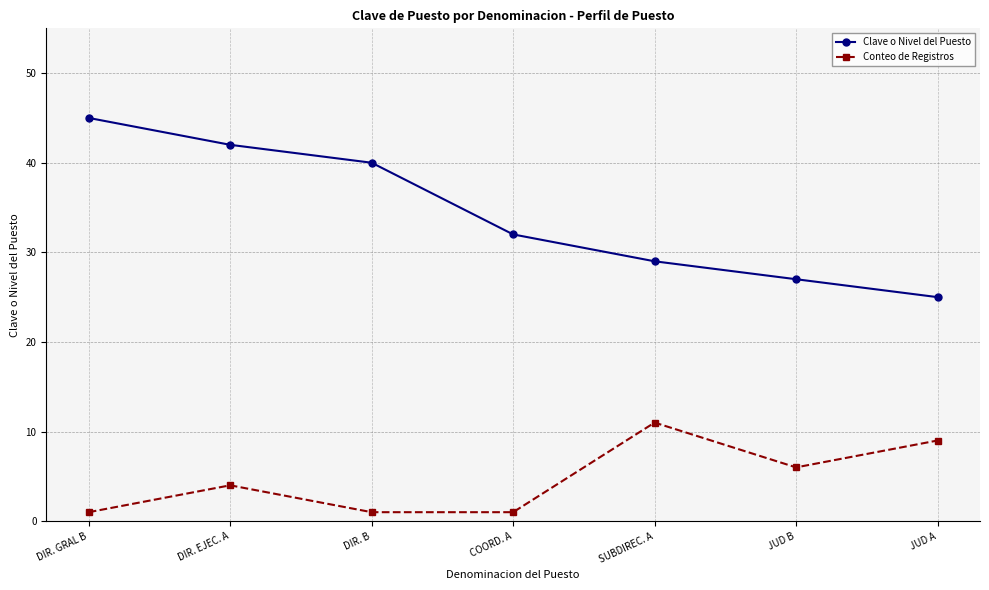

What is the total value across all series at COORD. A?

33